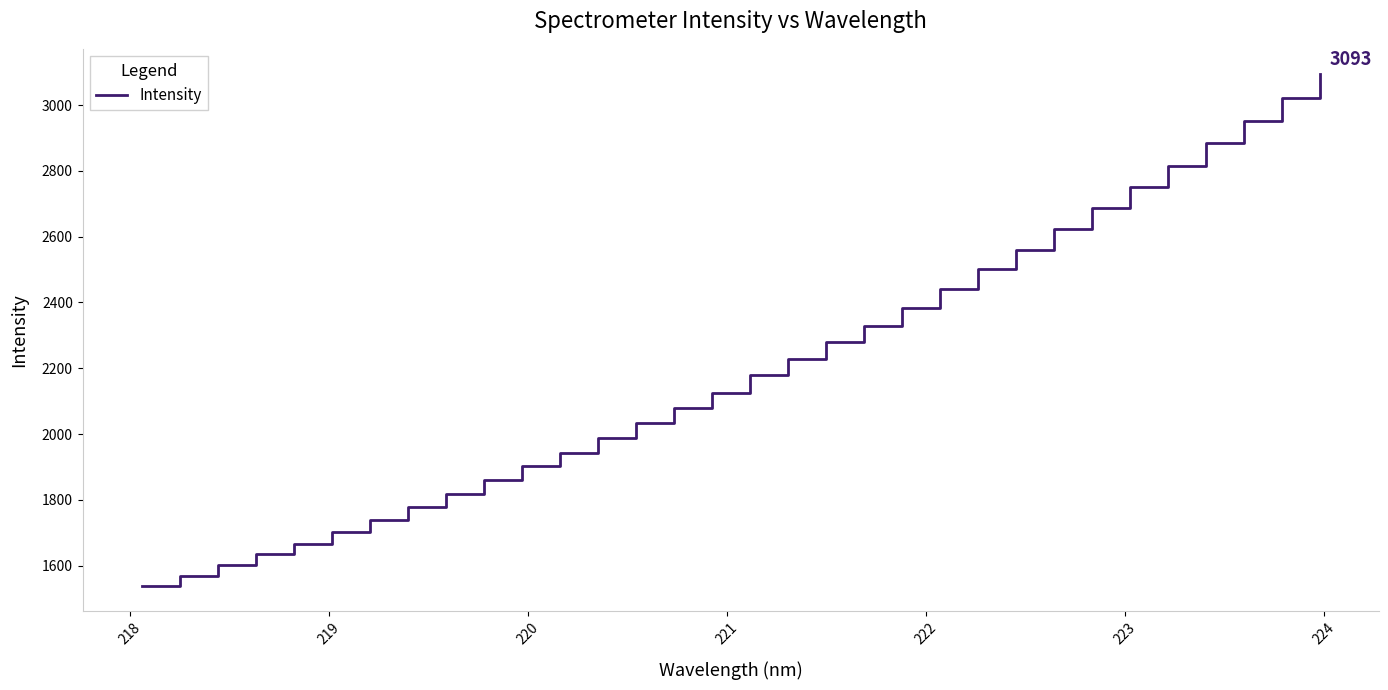

What is the difference between the maximum and minimum values?

1554.8